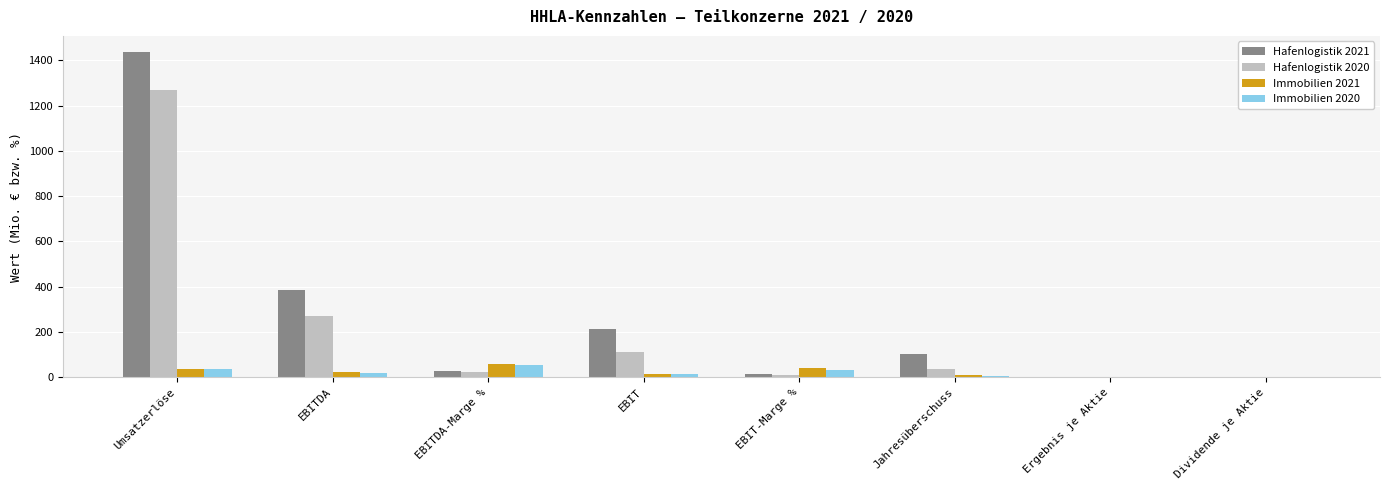

Which category has the highest value in the Hafenlogistik 2021 series?

Umsatzerlöse